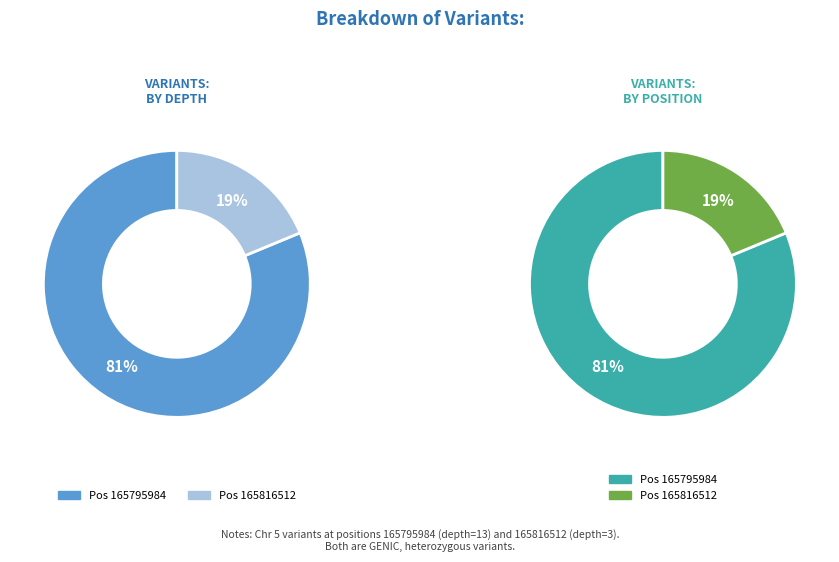

Which slice represents more than half of the pie?

165795984